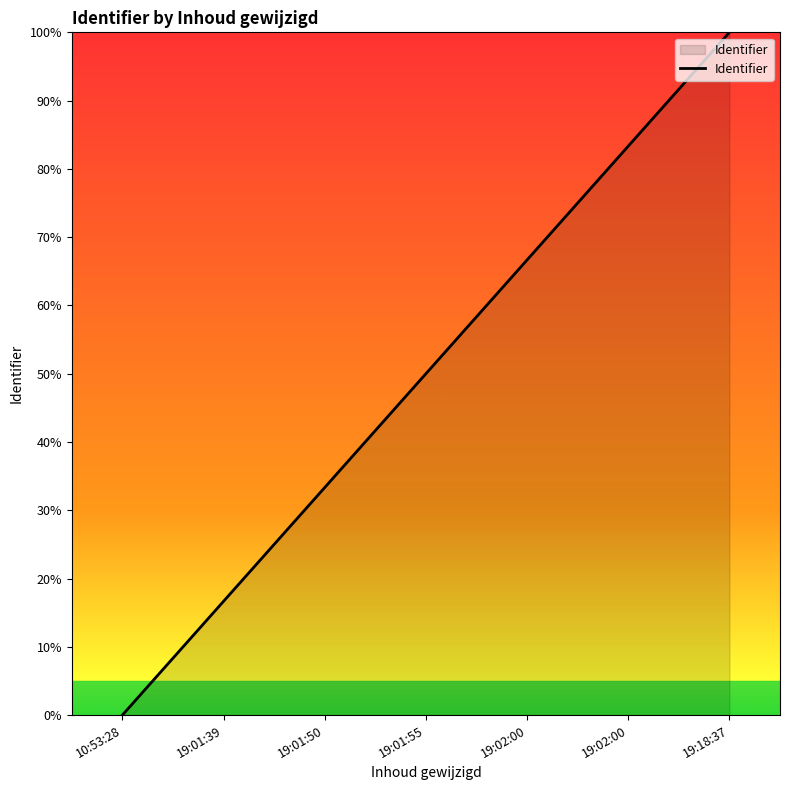

How many positive values are there?

6